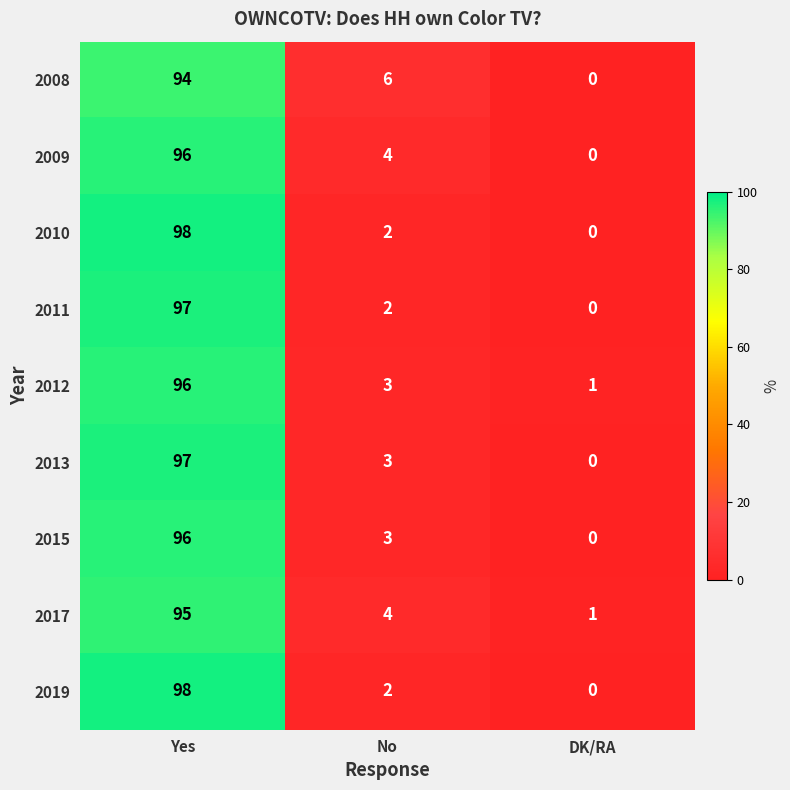

List the labels in order of 2015 value, largest first.

Yes, No, DK/RA